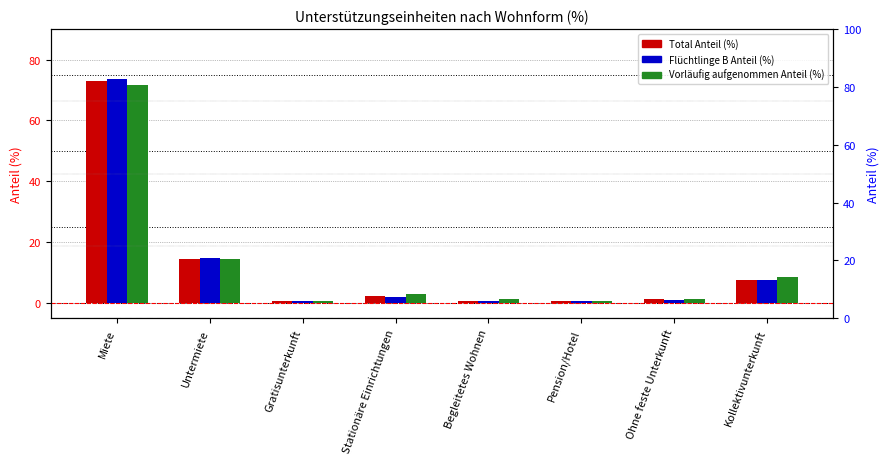

Reading left to right, list all the values displayed in this chart.

Total Anteil (%): Miete=73.0	Untermiete=14.6	Gratisunterkunft=0.6	Stationäre Einrichtungen=2.3	Begleitetes Wohnen=0.8	Pension/Hotel=0.7	Ohne feste Unterkunft=1.2	Kollektivunterkunft=7.7
Flüchtlinge B Anteil (%): Miete=73.6	Untermiete=14.7	Gratisunterkunft=0.5	Stationäre Einrichtungen=2.1	Begleitetes Wohnen=0.6	Pension/Hotel=0.6	Ohne feste Unterkunft=1.1	Kollektivunterkunft=7.4
Vorläufig aufgenommen Anteil (%): Miete=71.7	Untermiete=14.4	Gratisunterkunft=0.6	Stationäre Einrichtungen=2.8	Begleitetes Wohnen=1.2	Pension/Hotel=0.8	Ohne feste Unterkunft=1.3	Kollektivunterkunft=8.4